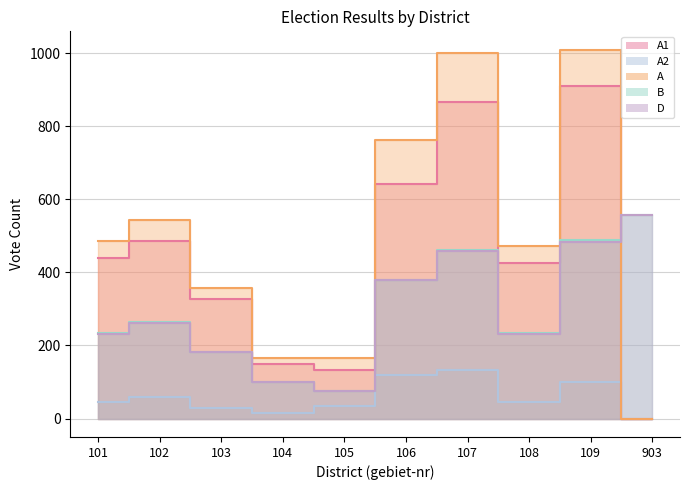

Reading left to right, list all the values displayed in this chart.

A1: 101=440	102=485	103=328	104=150	105=132	106=643	107=865	108=426	109=909	903=0
A2: 101=45	102=58	103=30	104=16	105=33	106=120	107=134	108=46	109=100	903=0
A: 101=485	102=543	103=358	104=166	105=165	106=763	107=999	108=472	109=1009	903=0
B: 101=234	102=264	103=182	104=99	105=74	106=378	107=460	108=233	109=489	903=556
D: 101=231	102=262	103=181	104=99	105=74	106=378	107=458	108=232	109=484	903=556